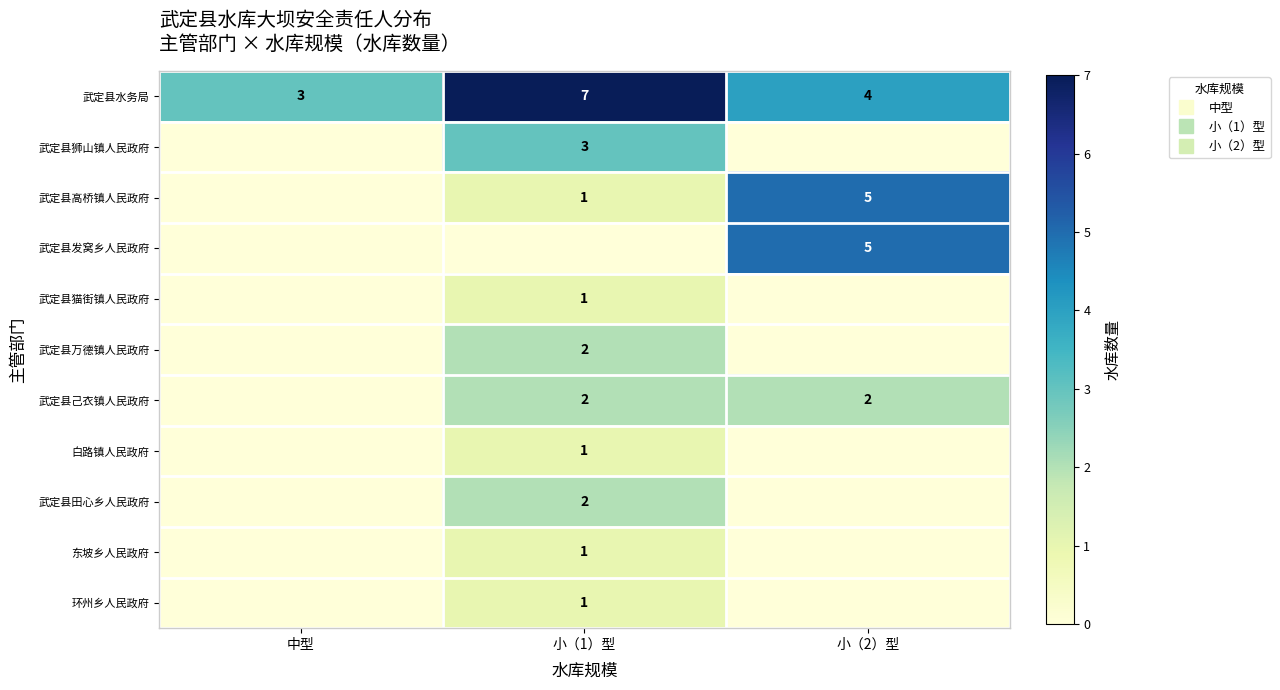

What is the difference between the 武定县猫街镇人民政府 values at 小（1）型 and 中型?

1